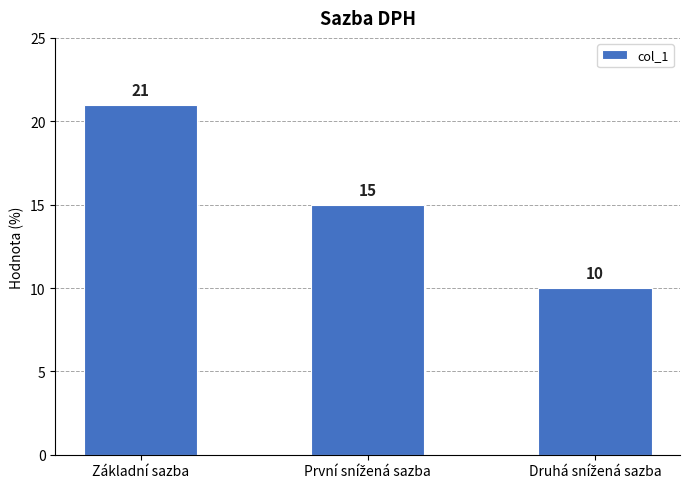

Count the number of data series in this chart.

1